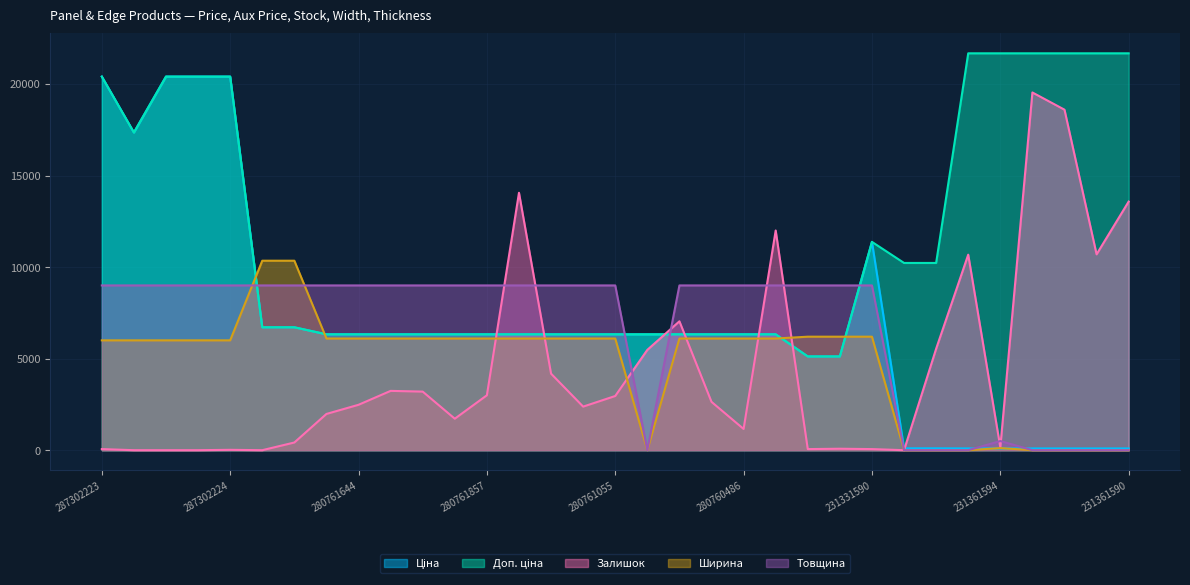

In Ціна, how many points are higher than both neighbors (excluding endpoints)?

1